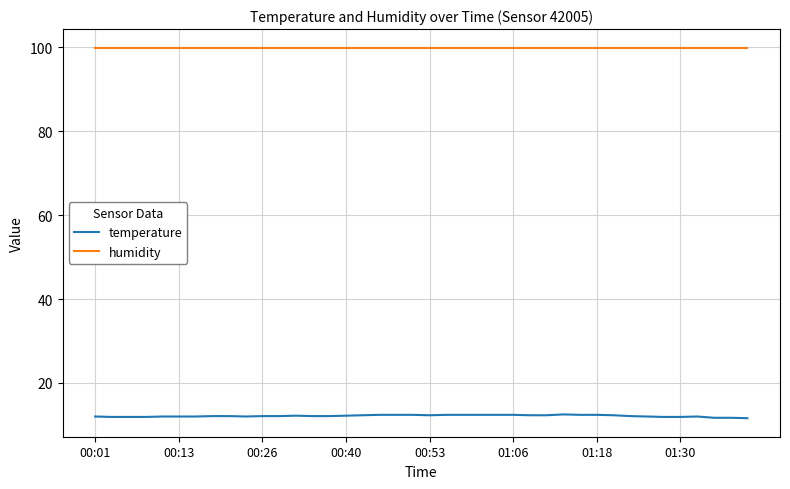

What is the highest value of the temperature series?

12.5